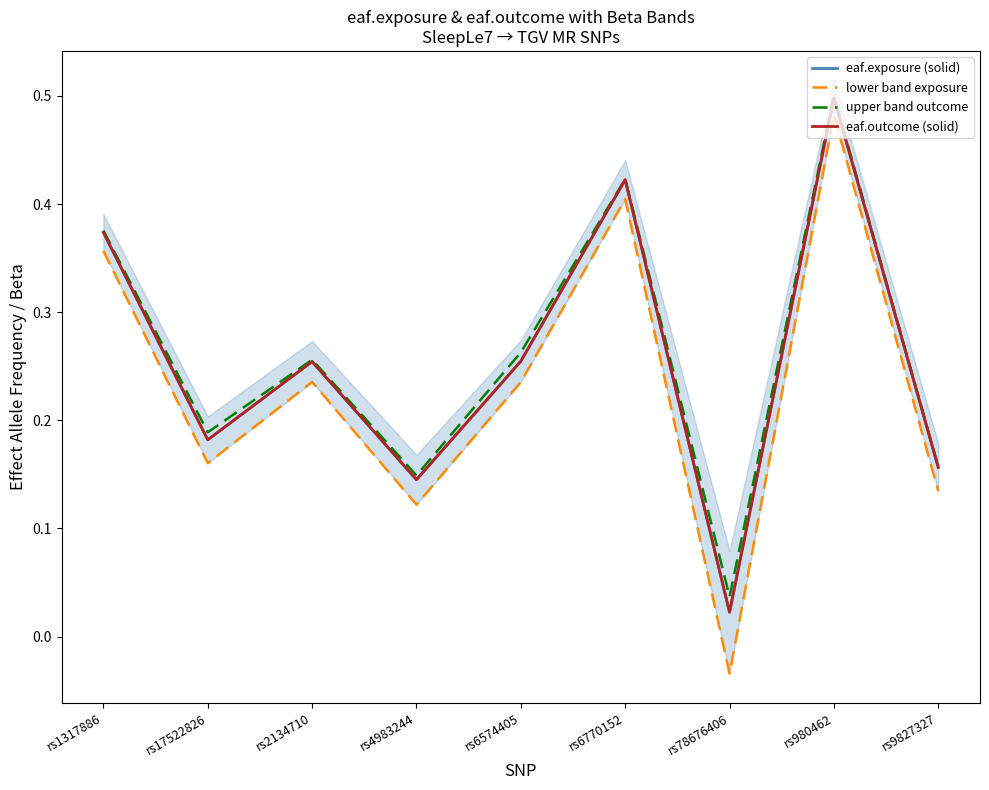

True or false: eaf.outcome (solid) has a value of 0.2 at rs17522826.

True